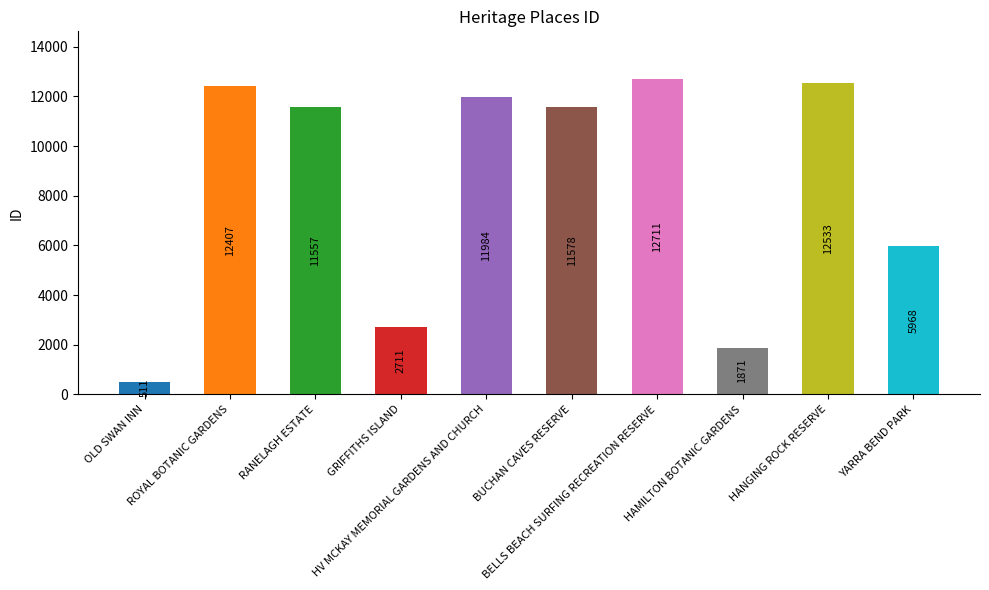

Rank the categories by value from highest to lowest.

BELLS BEACH SURFING RECREATION RESERVE, HANGING ROCK RESERVE, ROYAL BOTANIC GARDENS, HV MCKAY MEMORIAL GARDENS AND CHURCH, BUCHAN CAVES RESERVE, RANELAGH ESTATE, YARRA BEND PARK, GRIFFITHS ISLAND, HAMILTON BOTANIC GARDENS, OLD SWAN INN